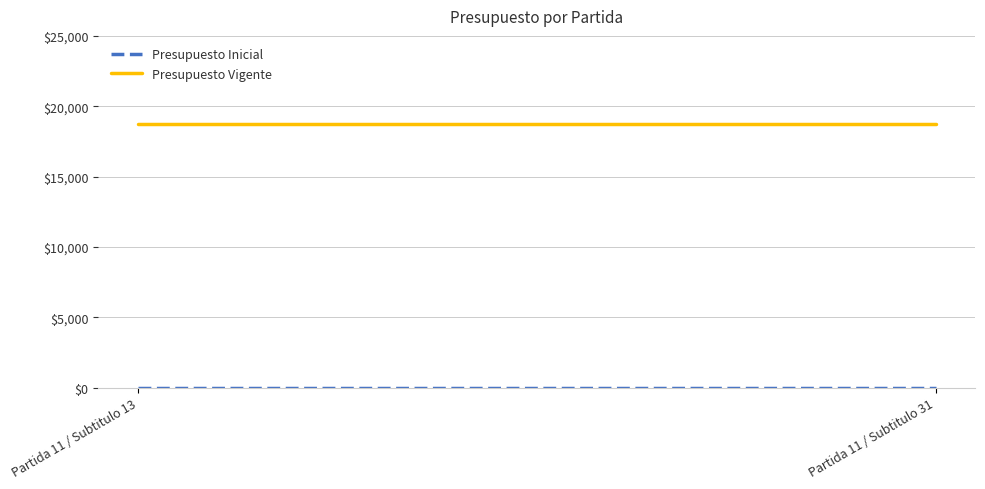

At which category is the sum across all series the highest?

Partida 11 / Subtitulo 13